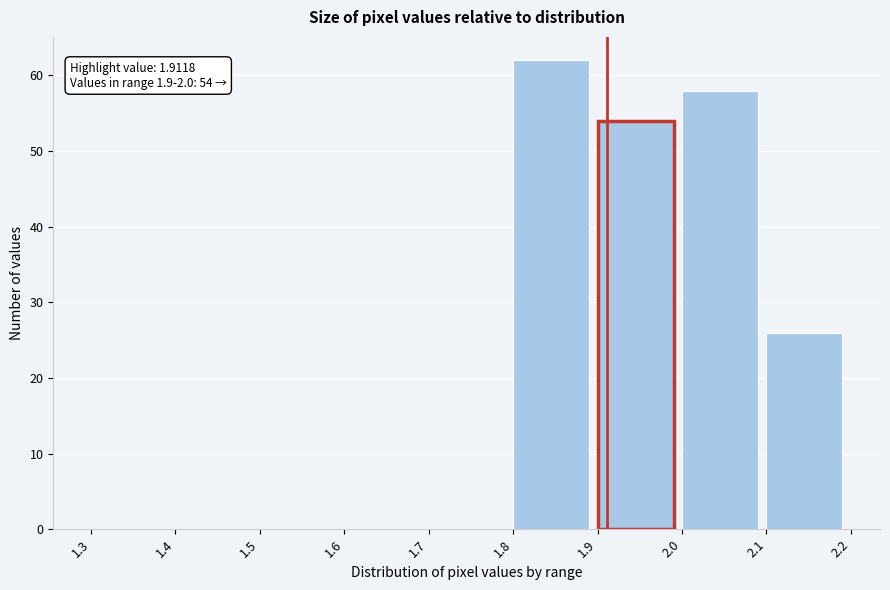

Over which range of the x-axis is the bar tallest?

1.8 to 1.9